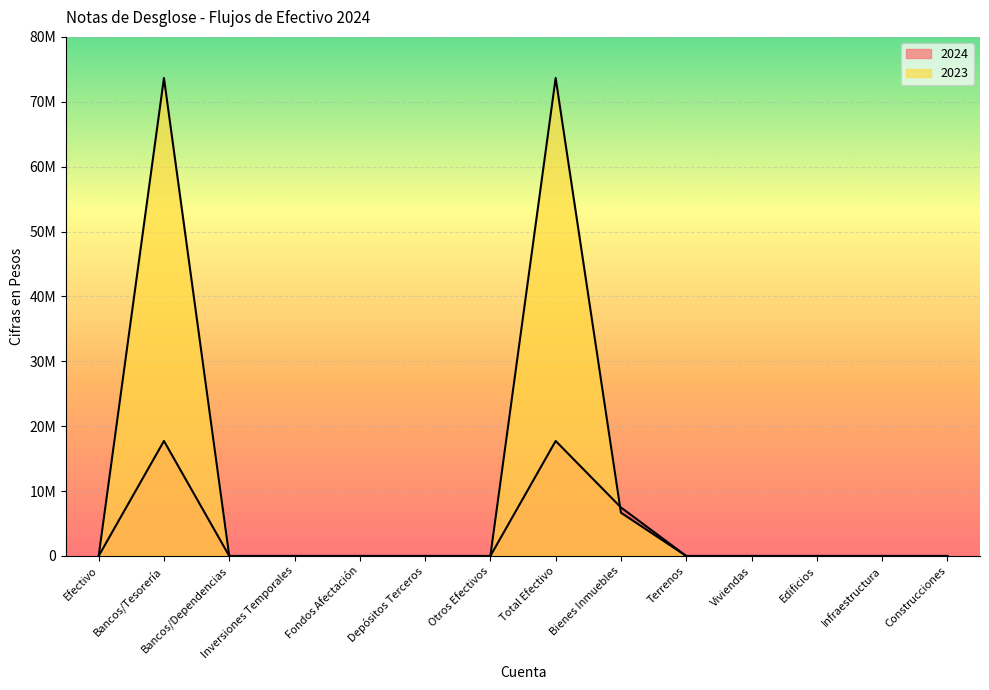

What are all the series names shown in the legend?

2024, 2023